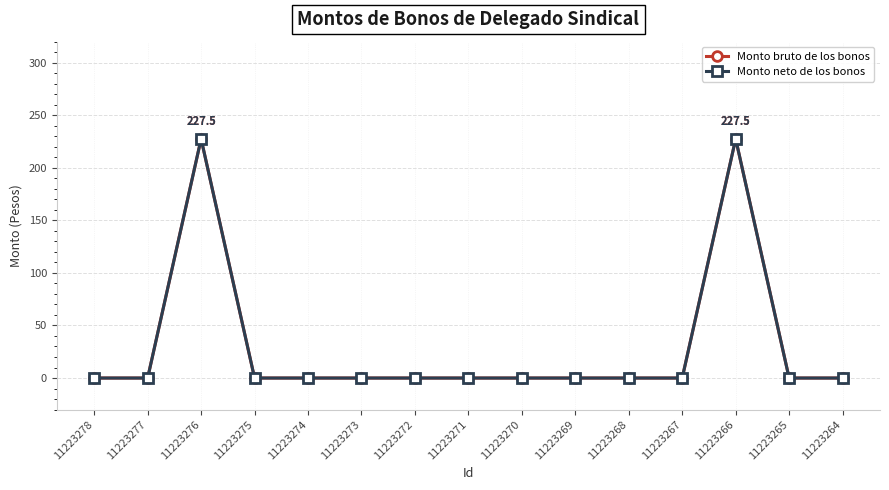

Is this an area chart (filled region under the line)?

No